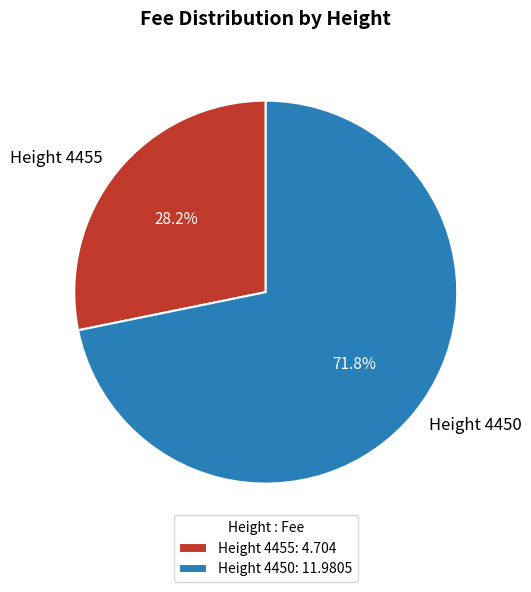

Is the sum of Height 4450 and Height 4455 greater than half?

Yes